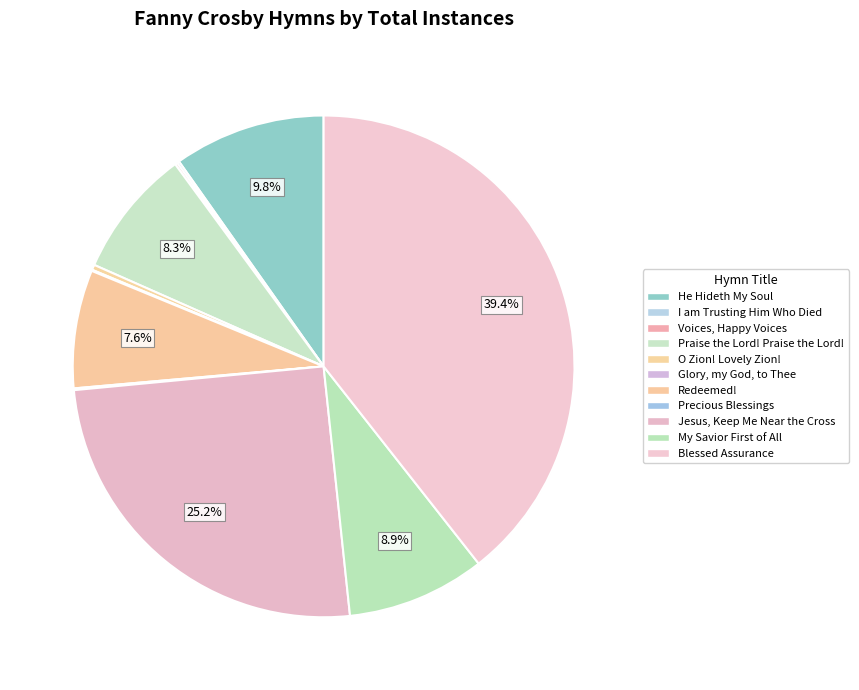

What is the total percentage of Voices, Happy Voices and Redeemed!?

7.8%